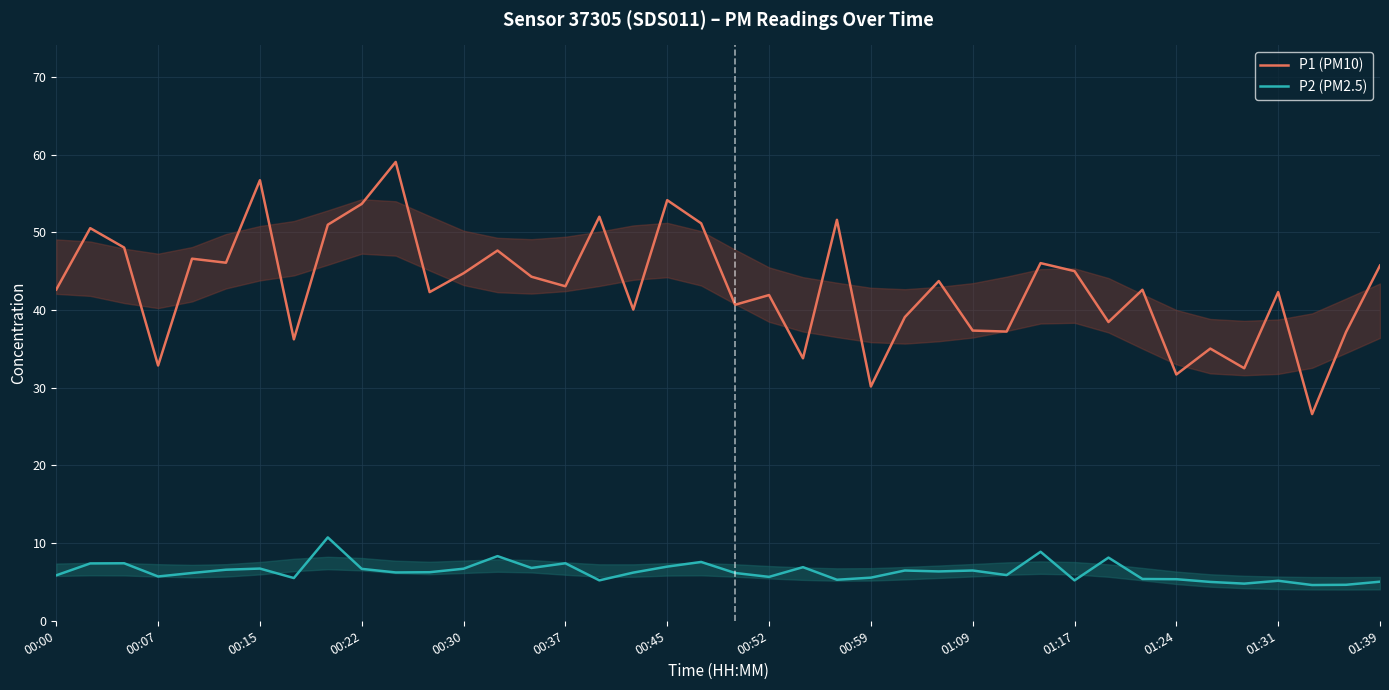

What is the maximum value for P2 (PM2.5)?

10.7